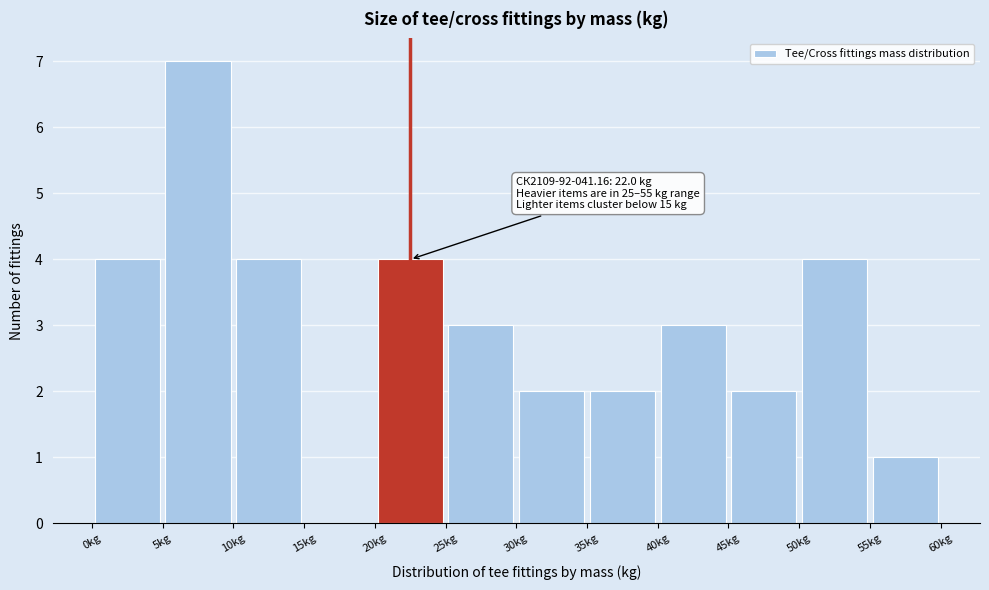

Over which range of the x-axis is the bar tallest?

5 to 10